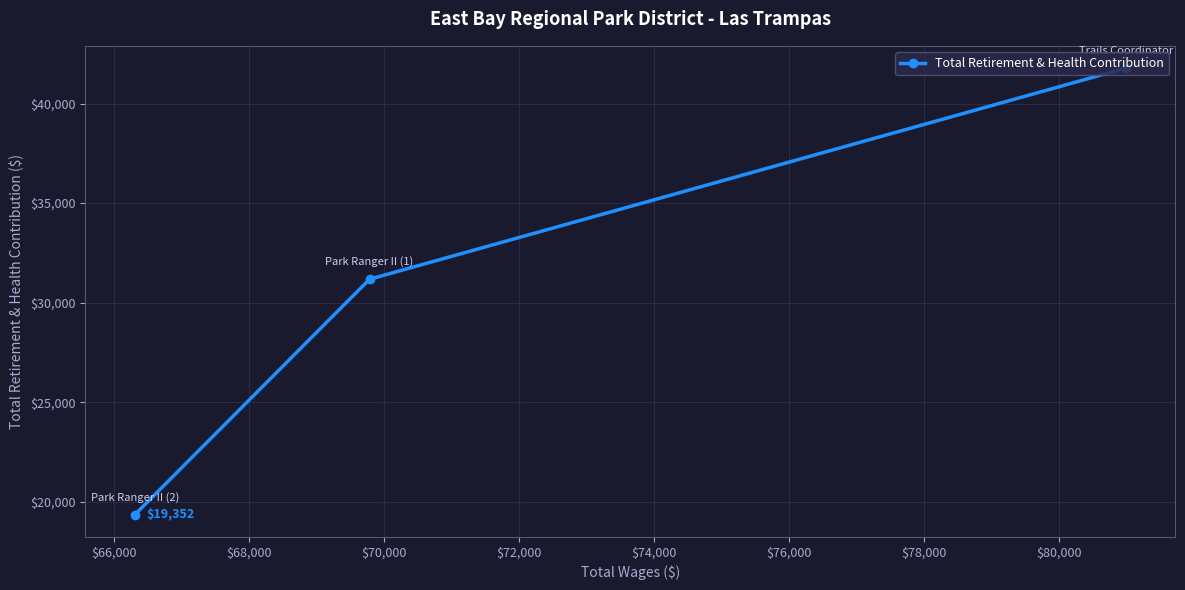

What is the difference between the maximum and minimum values?

22429